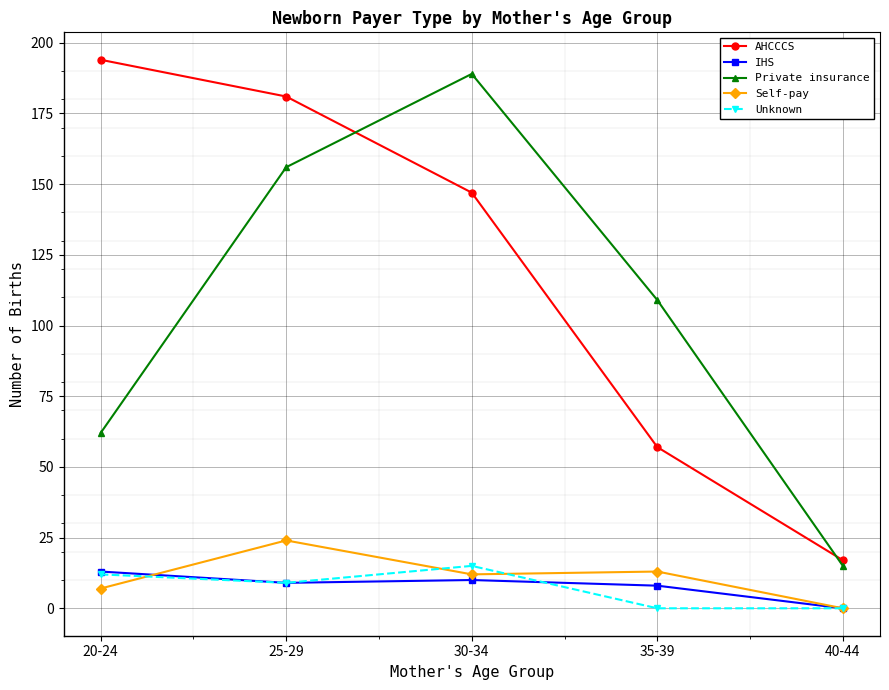

What is the value of the Self-pay point at the 1st from the left?

7